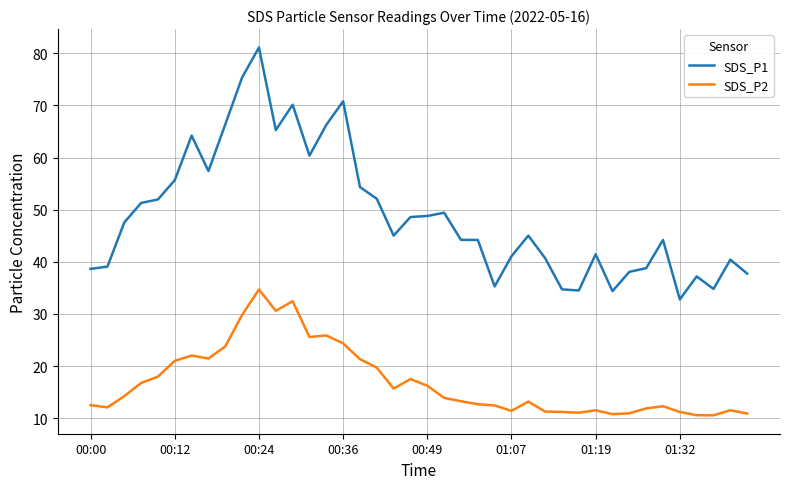

True or false: SDS_P2 and SDS_P1 cross at least once.

False